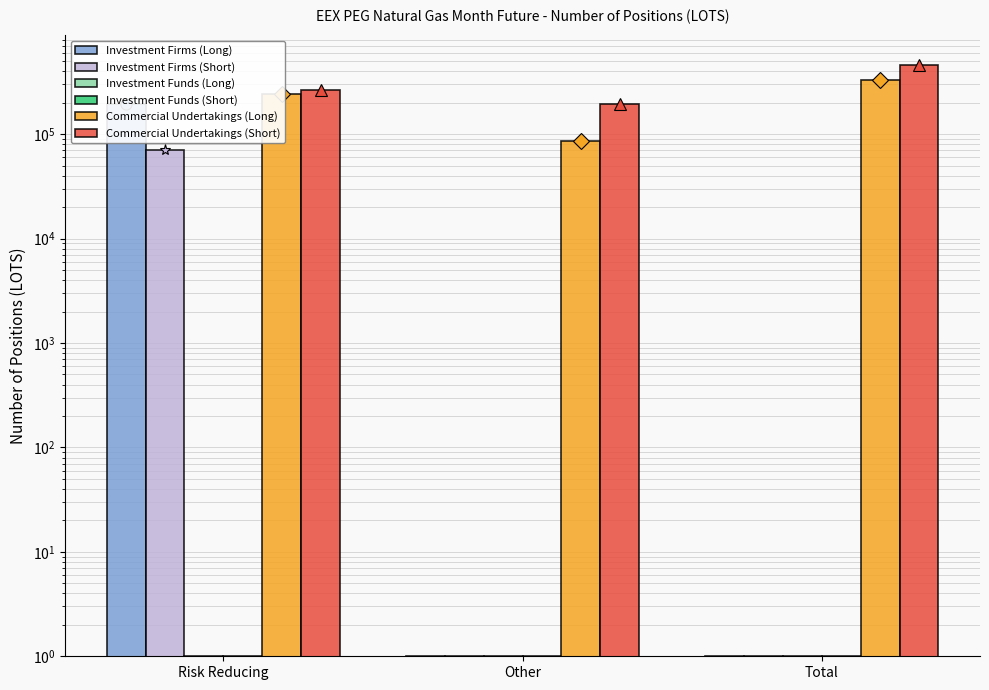

True or false: Investment Funds (Long) has a value of 1 at Risk Reducing.

False